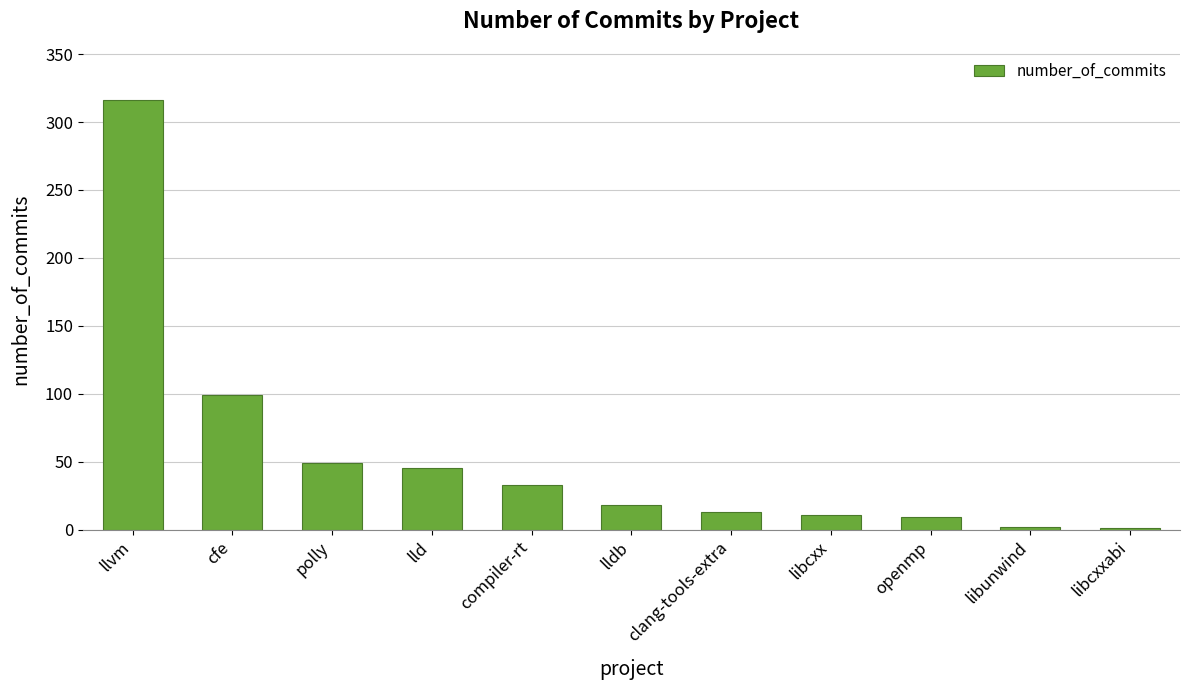

At which category does the chart reach its peak across all series?

llvm